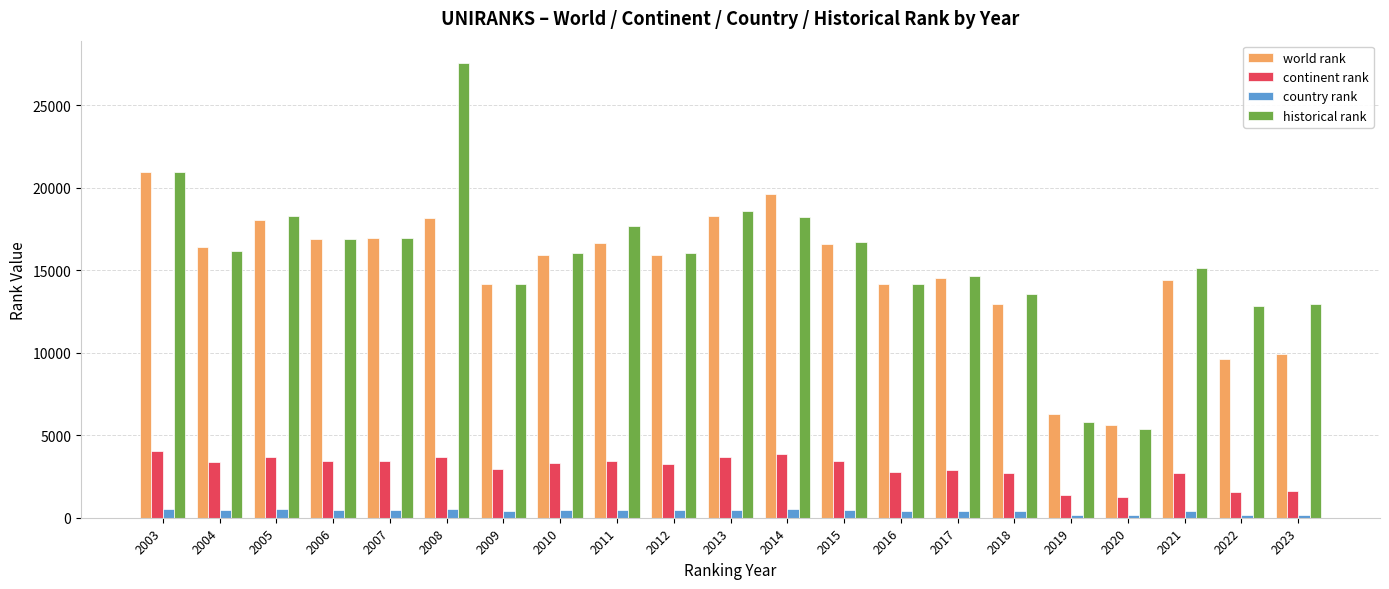

What is the difference between the highest and lowest values at 2003?

20398